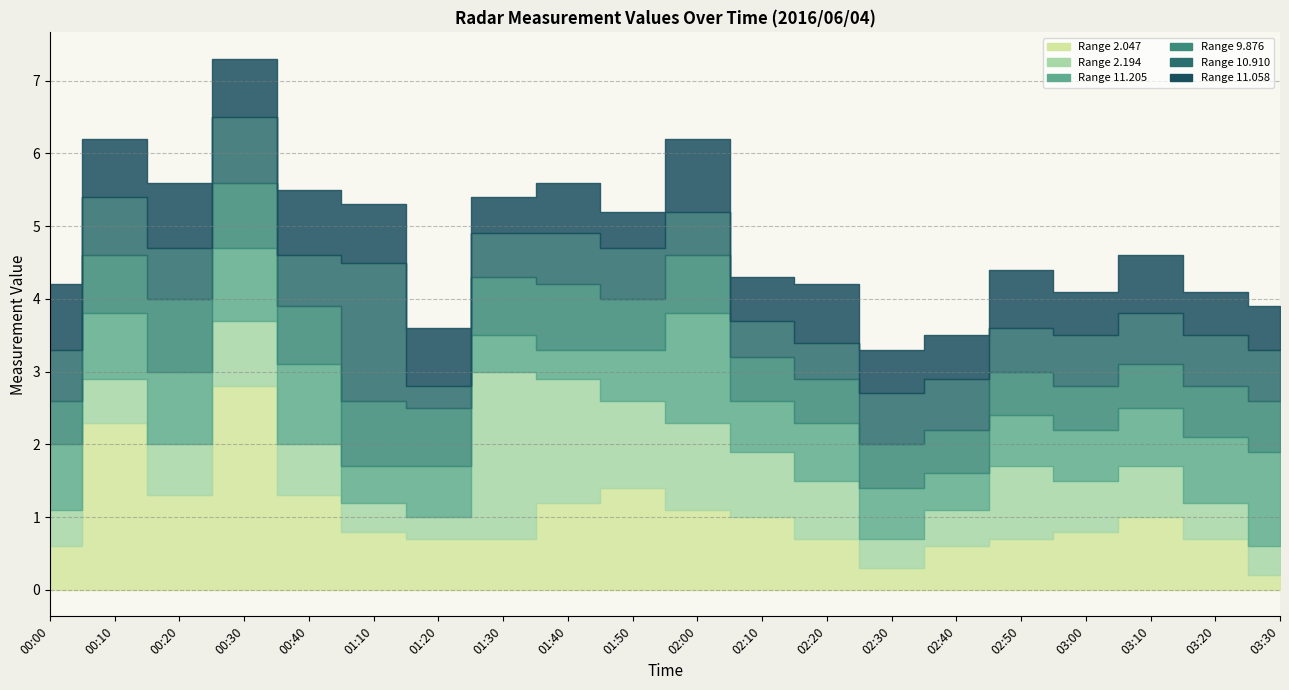

True or false: 11.205 has more than 2 interior local peaks.

True